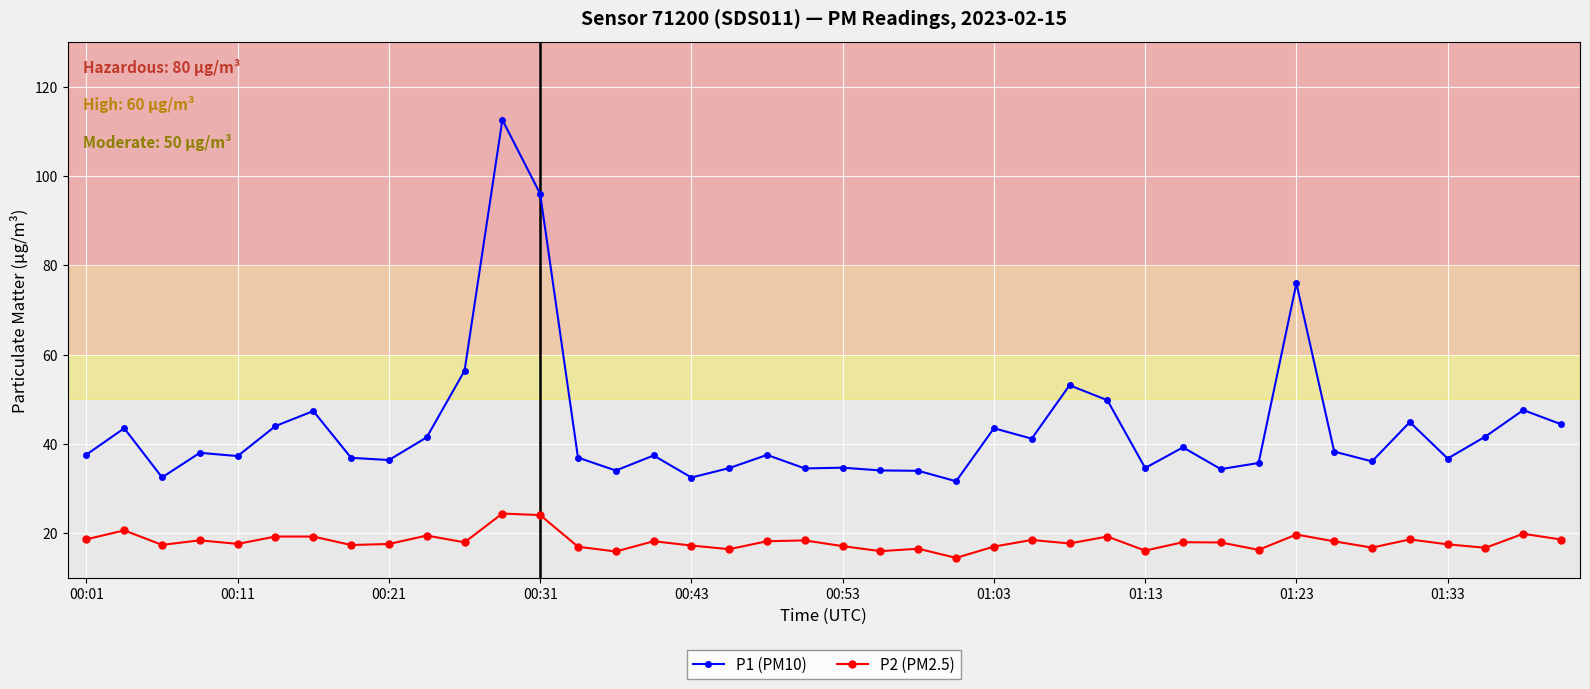

At how many categories does at least one series exceed 15?

40